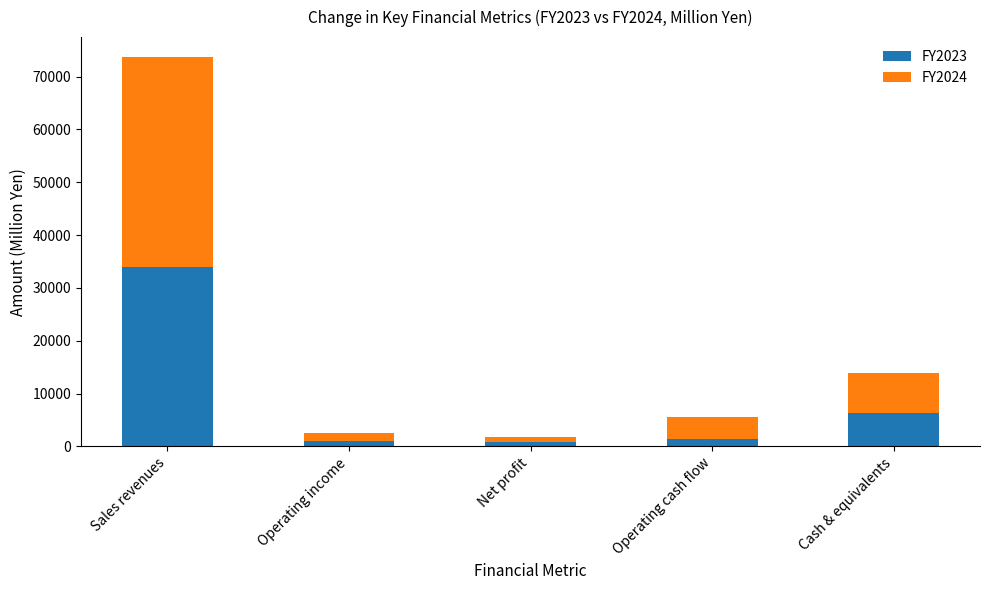

At which category is the sum across all series the highest?

Sales revenues